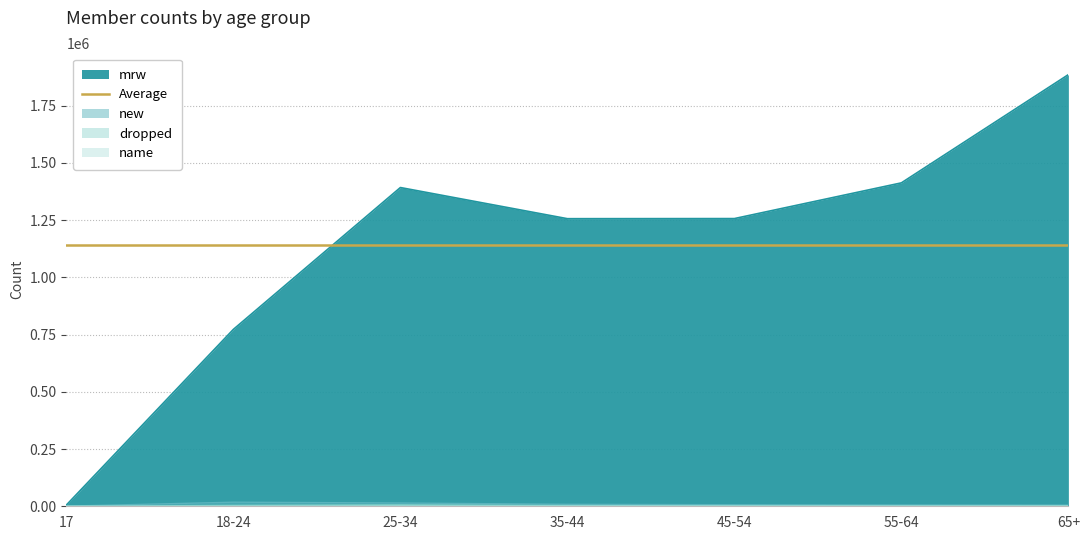

Which series has the widest spread of values?

mrw